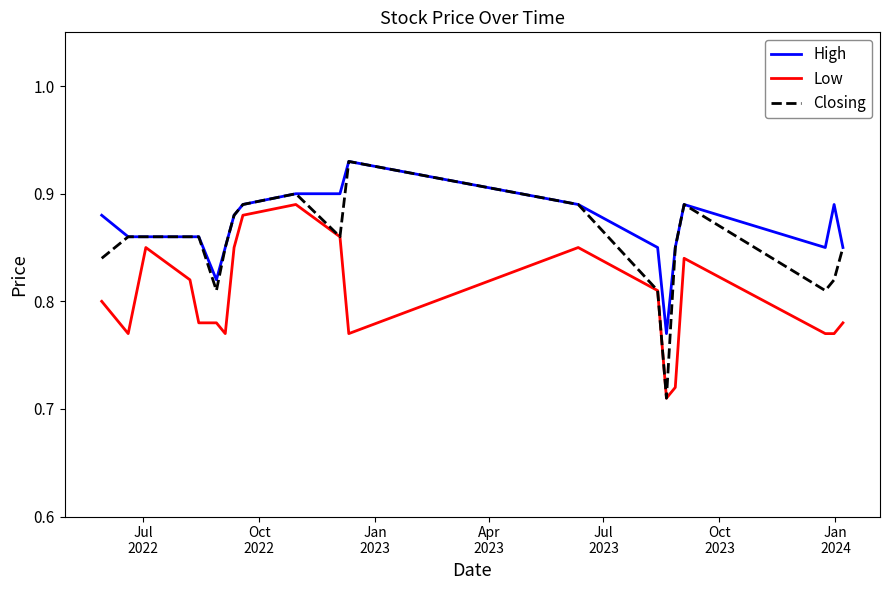

Rank the series by their average value, from lowest to highest.

Low, Closing, High